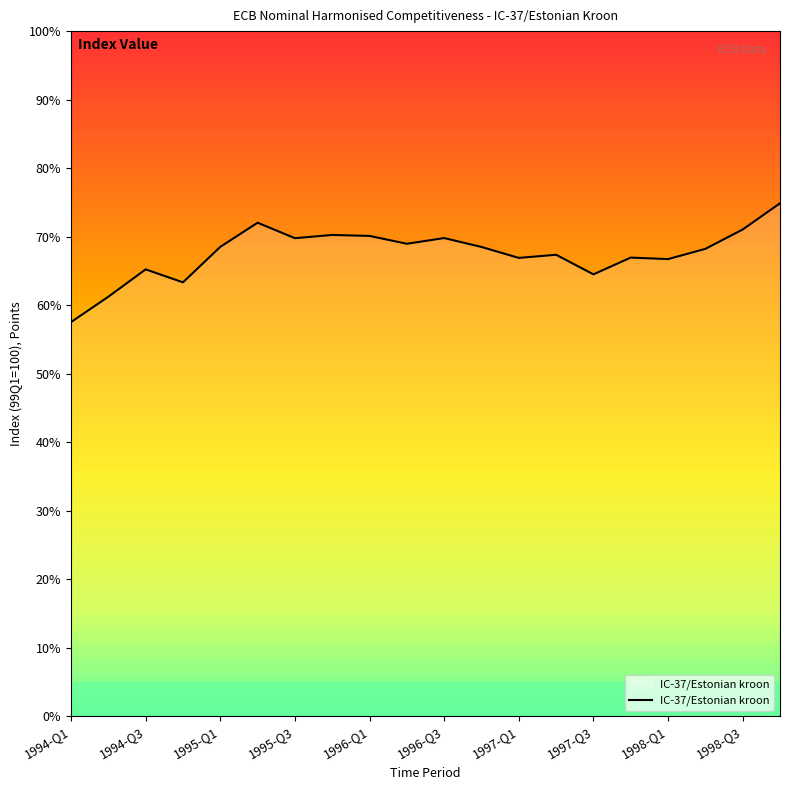

List the labels in order of value, smallest first.

1994-Q1, 1994-Q2, 1994-Q4, 1997-Q3, 1994-Q3, 1998-Q1, 1997-Q1, 1997-Q4, 1997-Q2, 1998-Q2, 1996-Q4, 1995-Q1, 1996-Q2, 1995-Q3, 1996-Q3, 1996-Q1, 1995-Q4, 1998-Q3, 1995-Q2, 1998-Q4